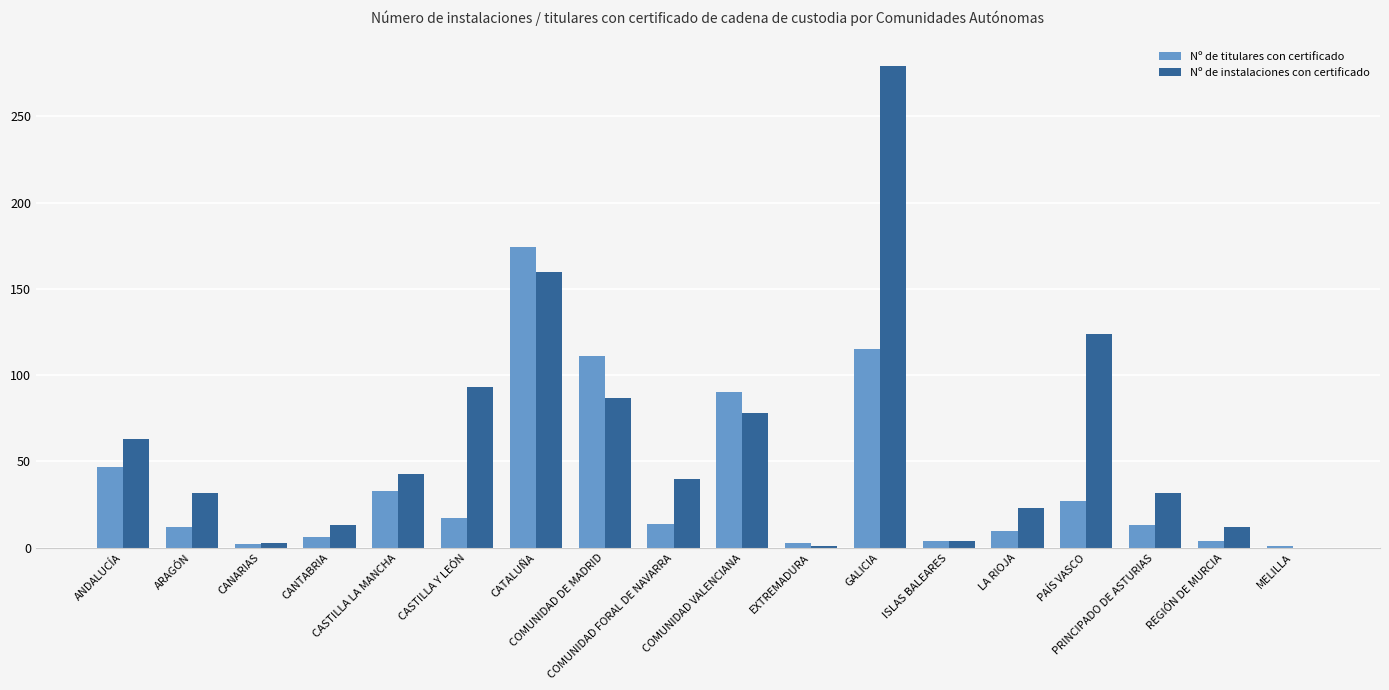

What is the sum of all Nº de instalaciones con certificado values?

1087